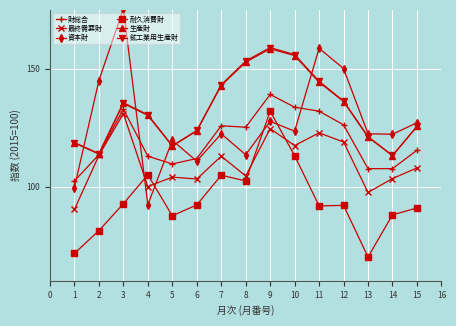

True or false: 財総合 and 耐久消費財 intersect in this chart.

False